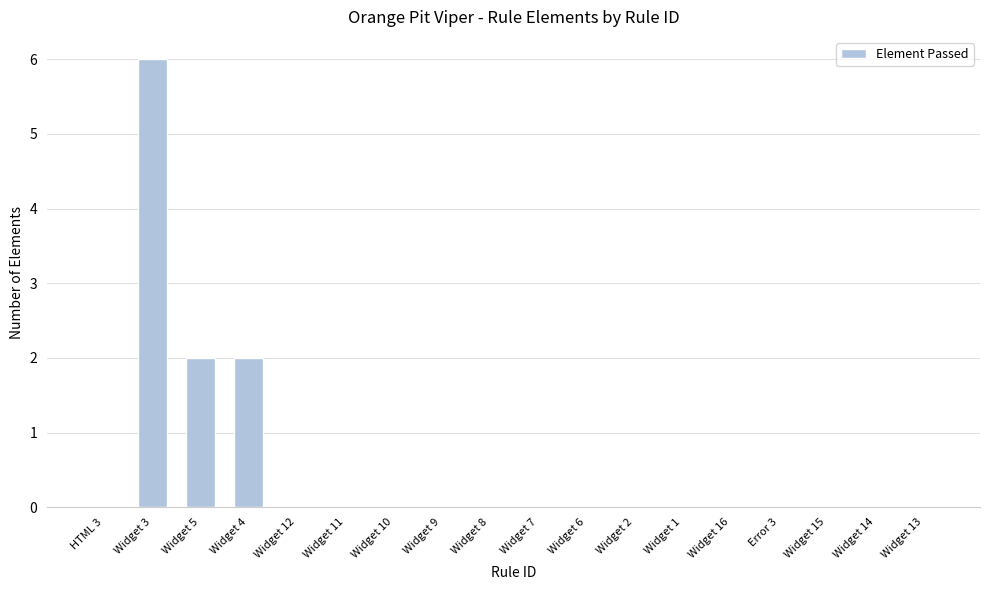

Count the number of categories in the chart.

18